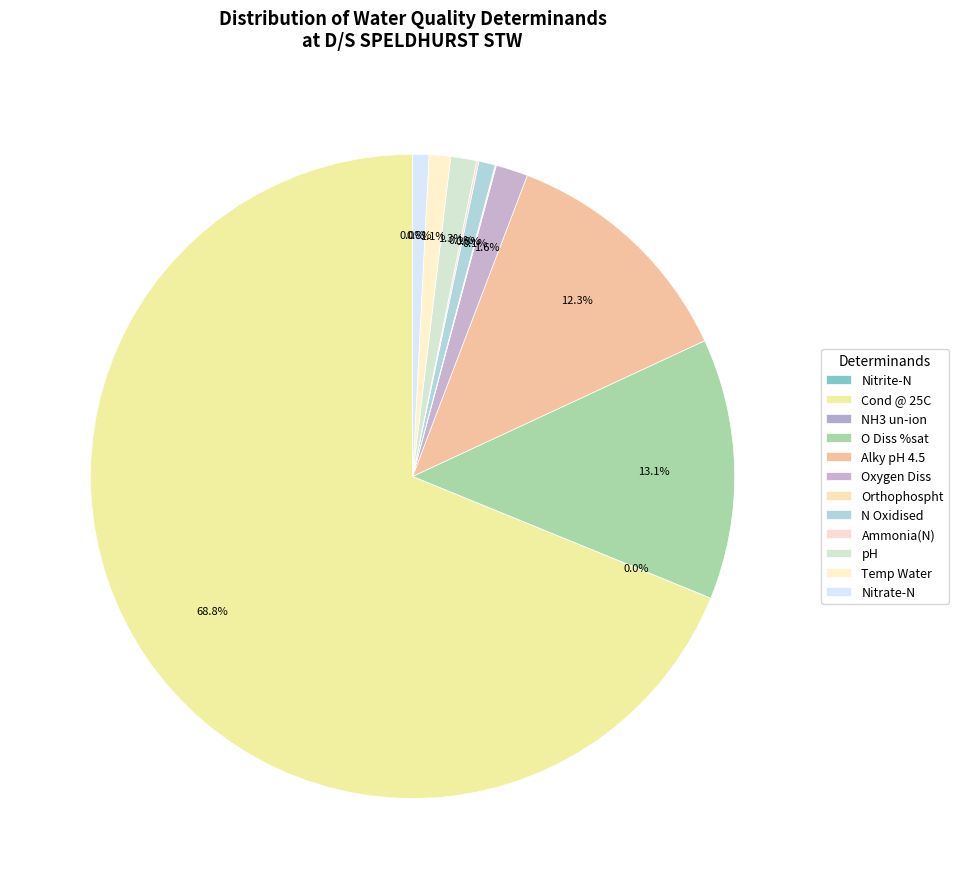

True or false: Ammonia(N) accounts for 0% of the total.

True